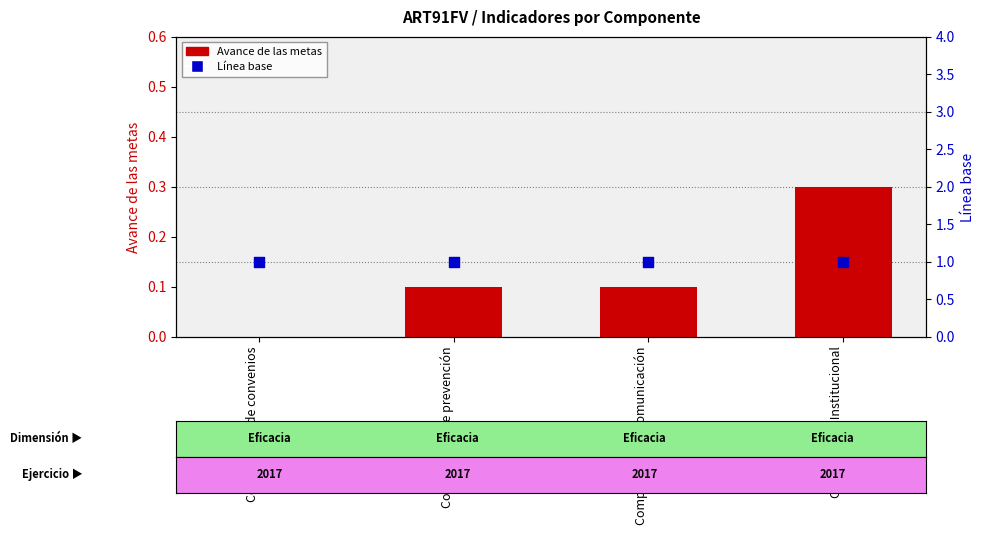

Which series has the widest spread of Y values?

Avance de las metas